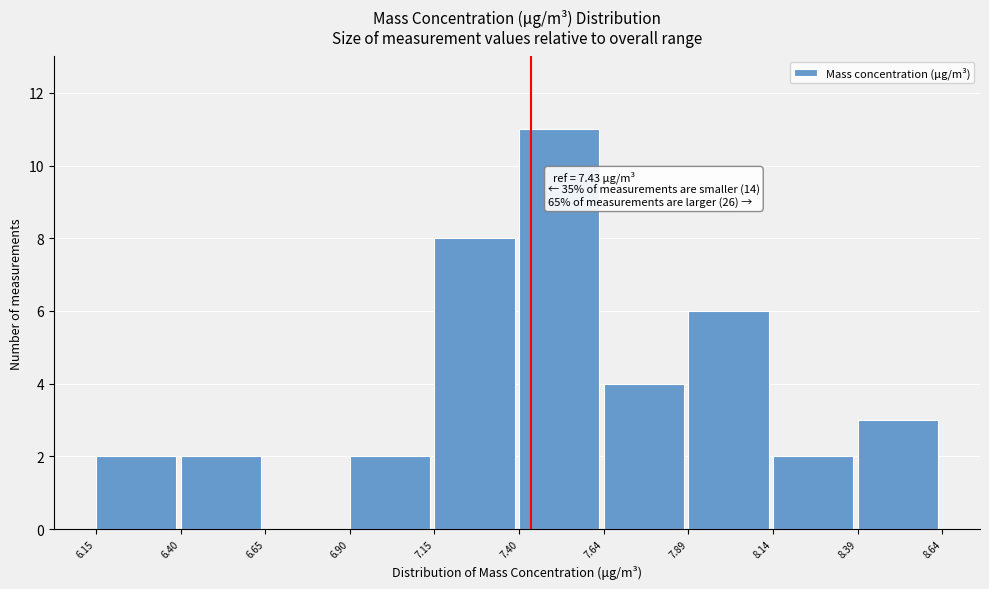

Which range on the x-axis has the tallest bar?

7.40 to 7.64